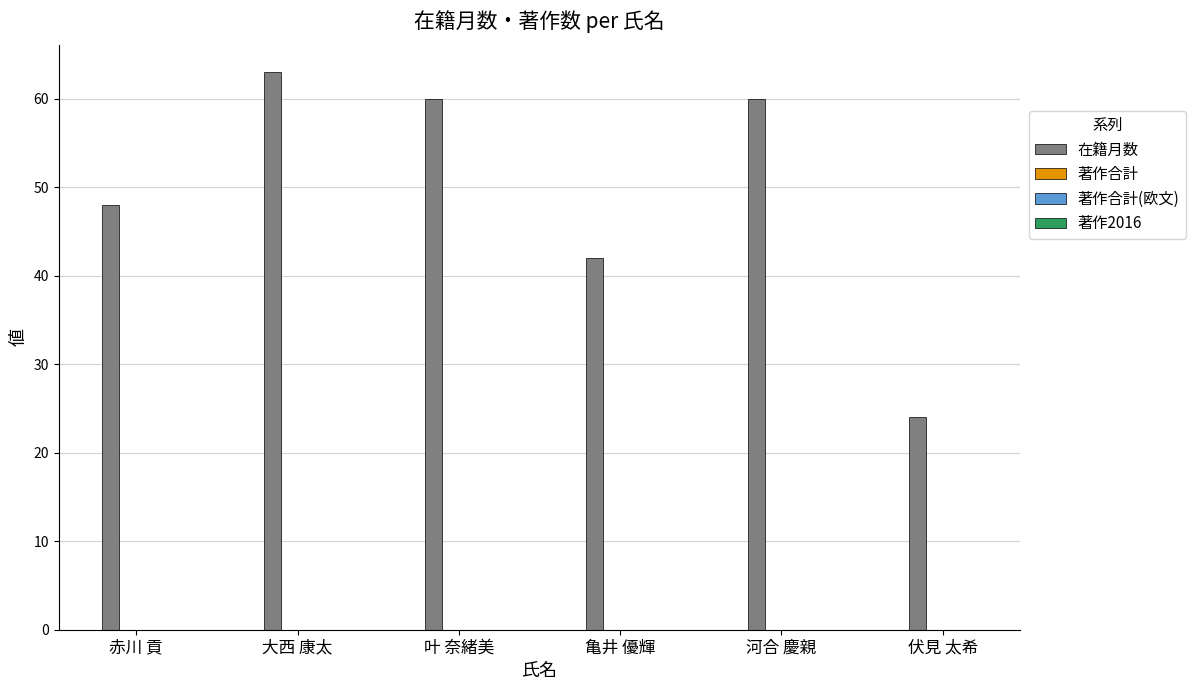

Does the chart contain any negative values?

No